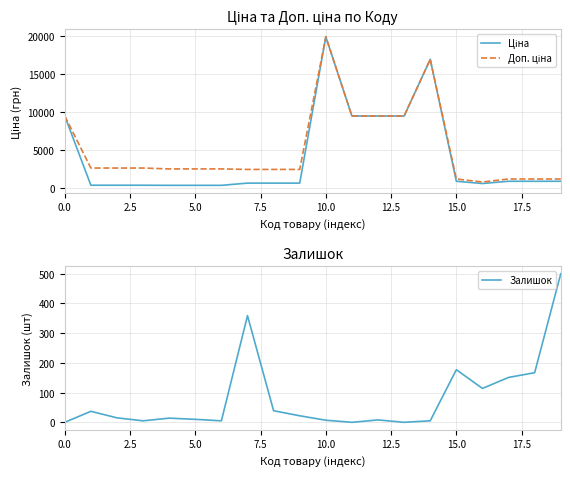

How many values in the Доп. ціна series are below 2482?

8